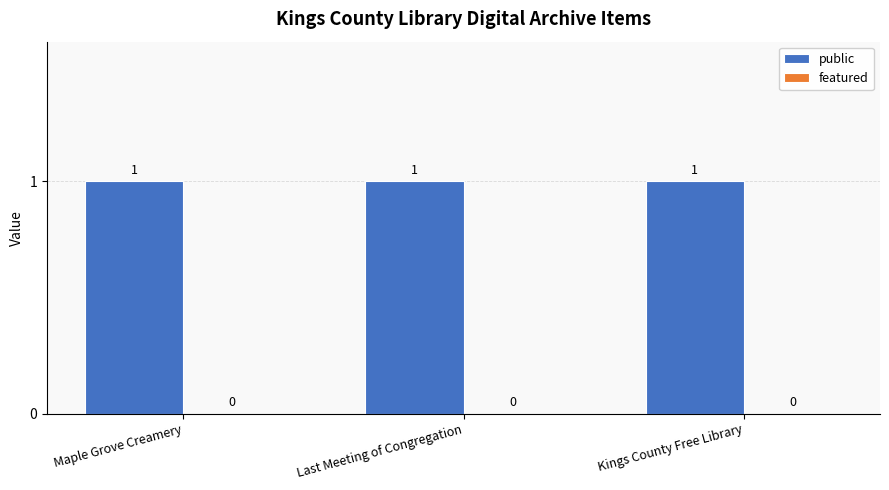

At which category is the sum across all series the highest?

Maple Grove Creamery